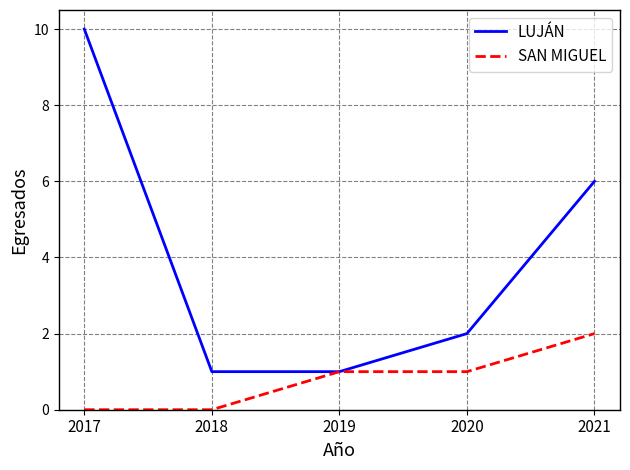

The value of SAN MIGUEL at 2021 is 1. True or false?

False